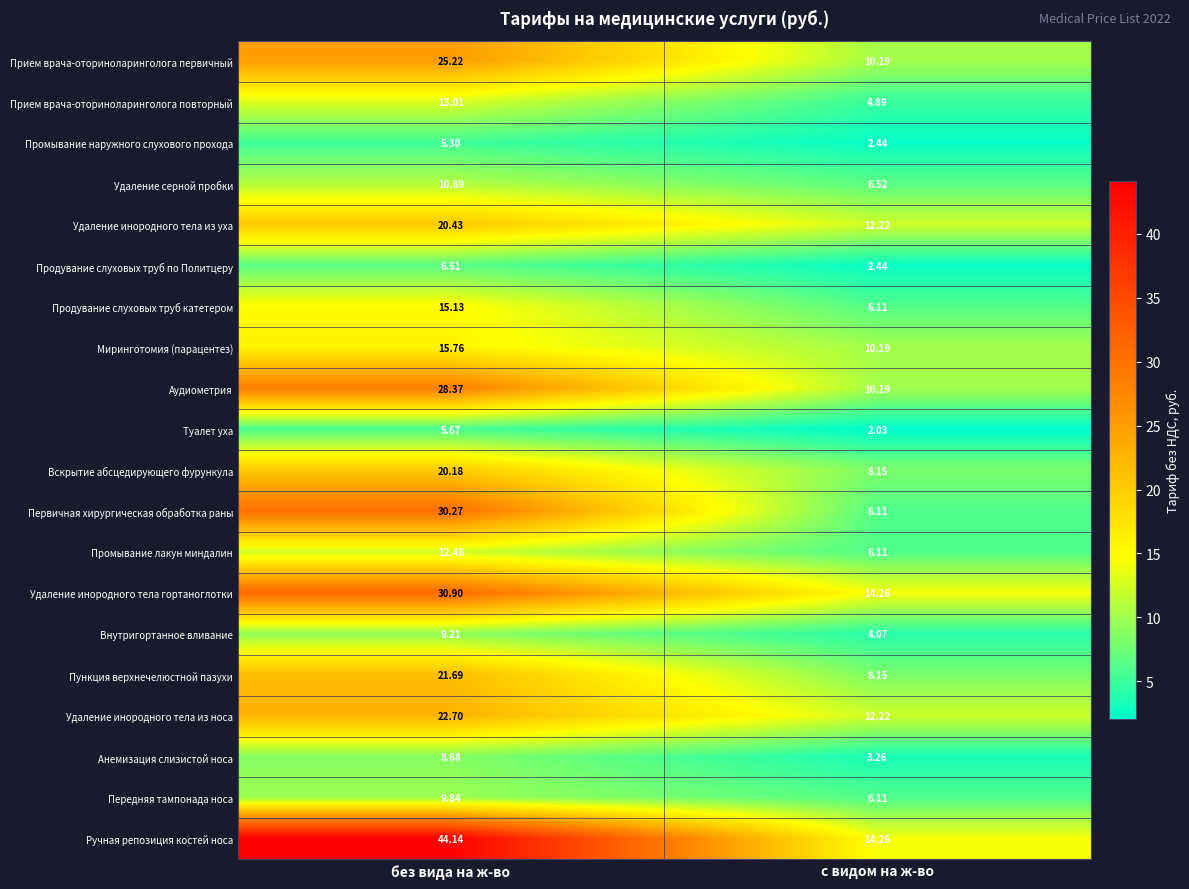

Which category has the highest value in the Туалет уха series?

без вида на ж-во